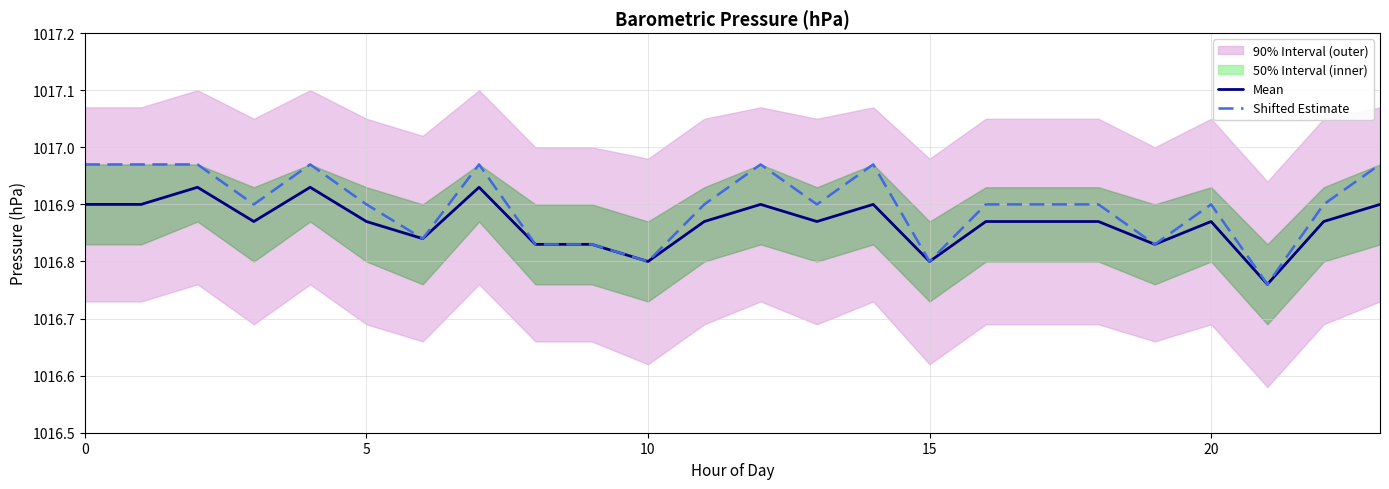

How many Shifted Estimate values are between 1016 and 1017?

24